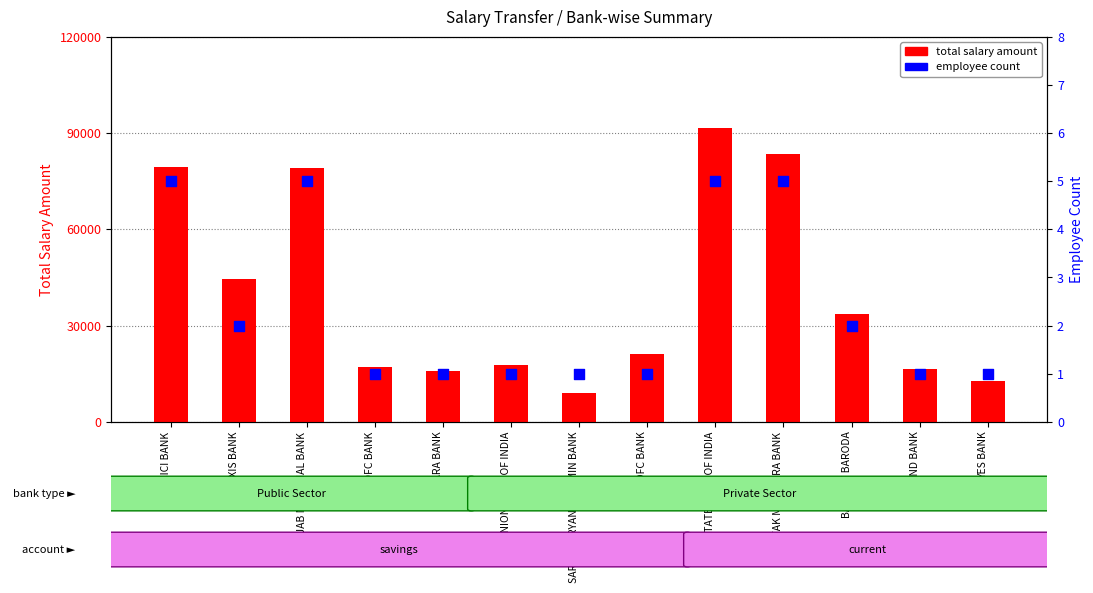

Is the value of total salary amount at BANK OF BARODA greater than the value of count at CANARA BANK?

Yes